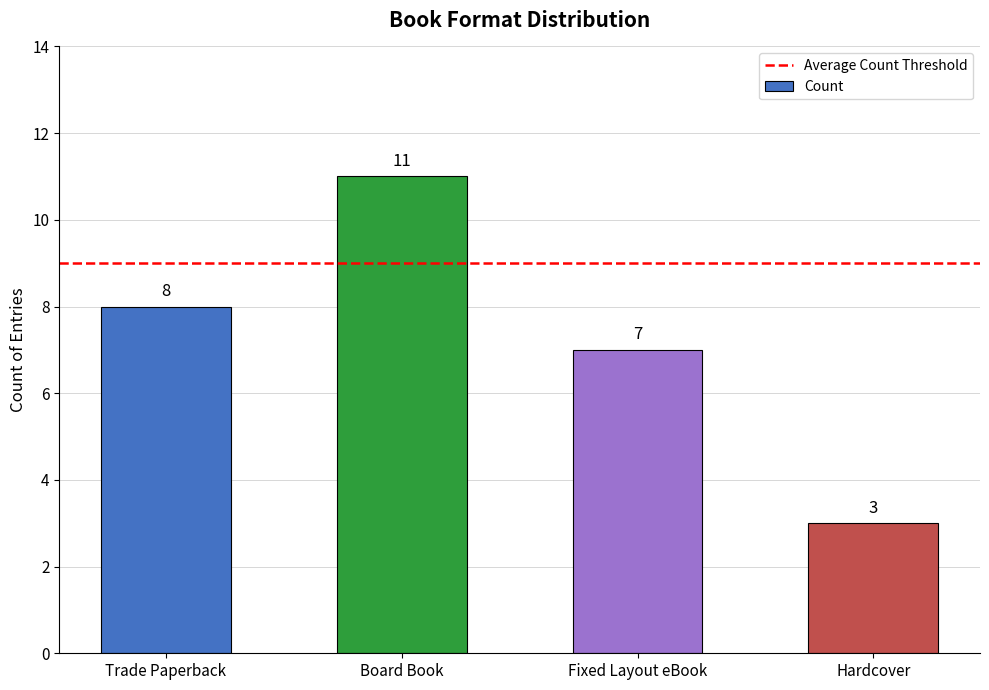

What is the difference between the values at Board Book and Trade Paperback?

3